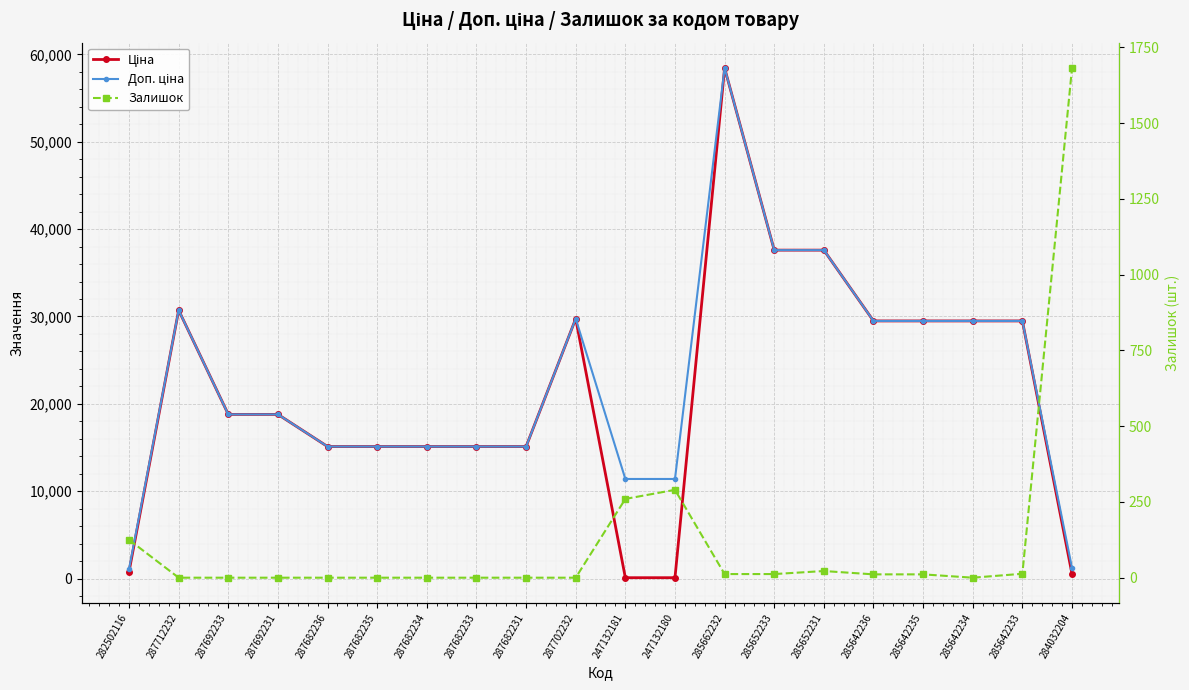

What is the sum of all Залишок values?

2438.0